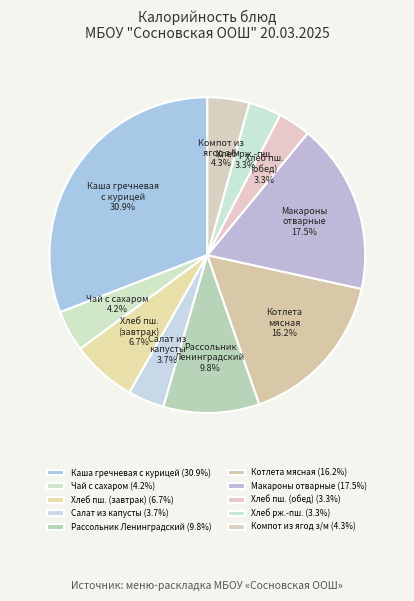

Is Хлеб рж.-пш. the majority of the pie?

No